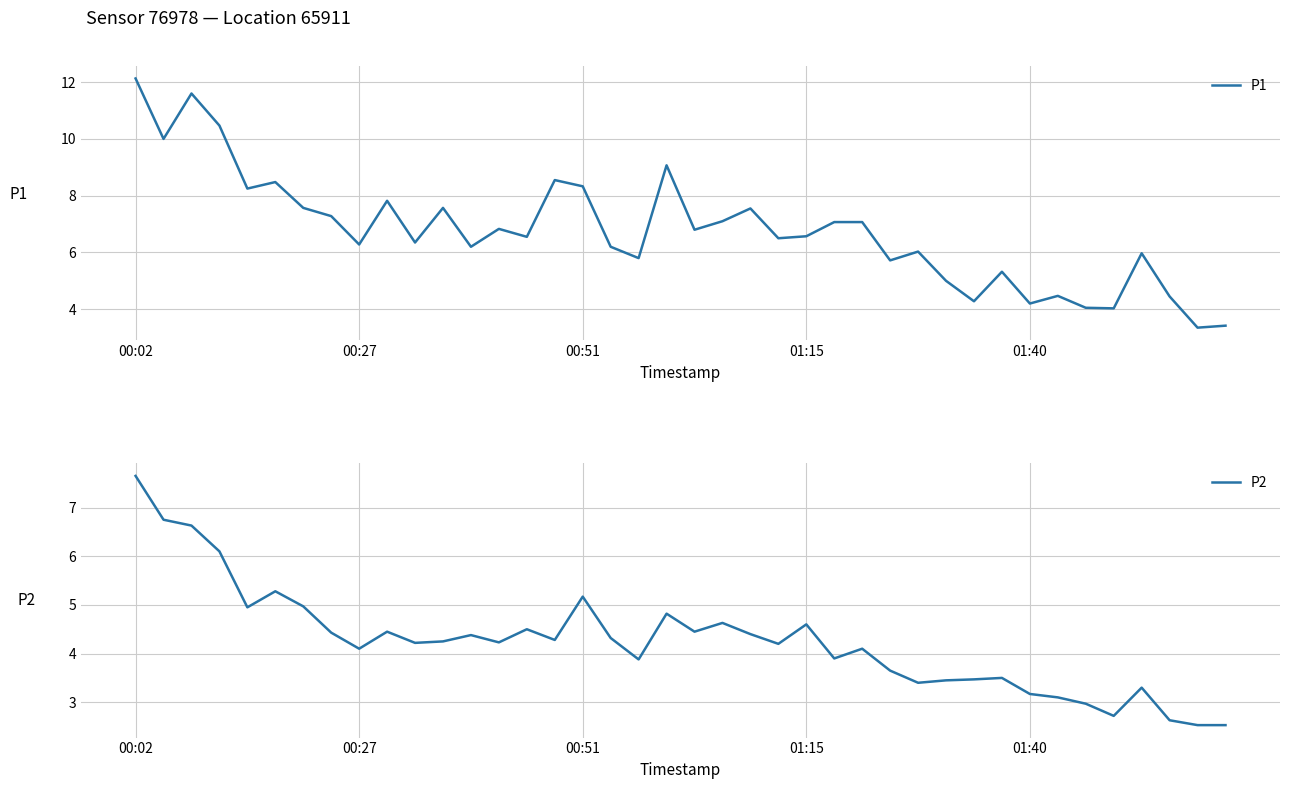

What is the difference between the second highest and second lowest values in the P1 series?

8.2